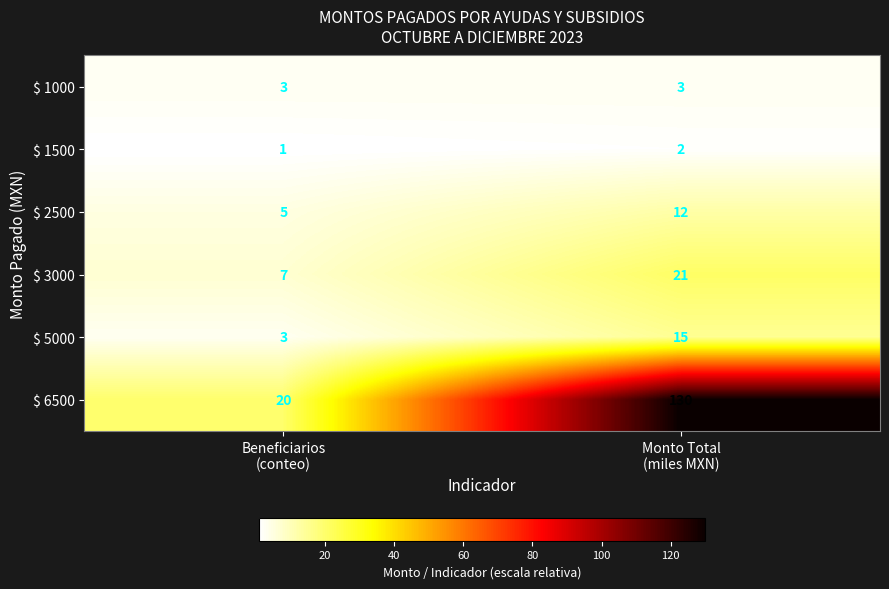

Between Beneficiarios
(conteo) and Monto Total
(miles MXN), which series saw the biggest shift?

$ 6500